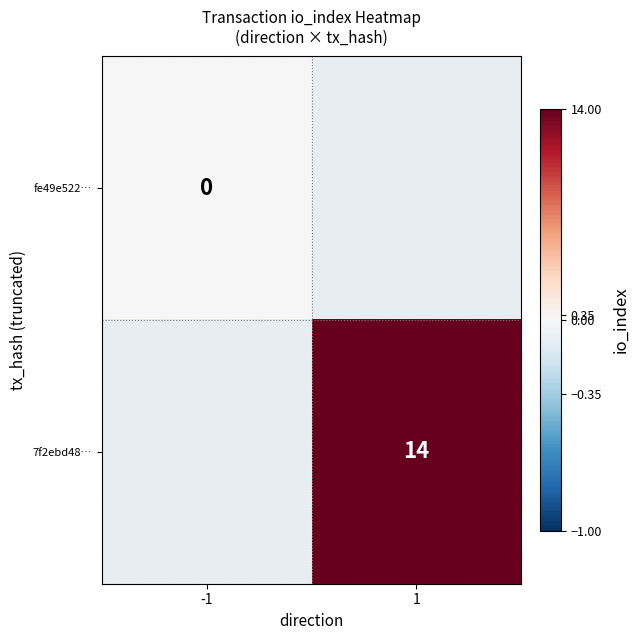

The value of 7f2ebd48… at 1 is 14. True or false?

True